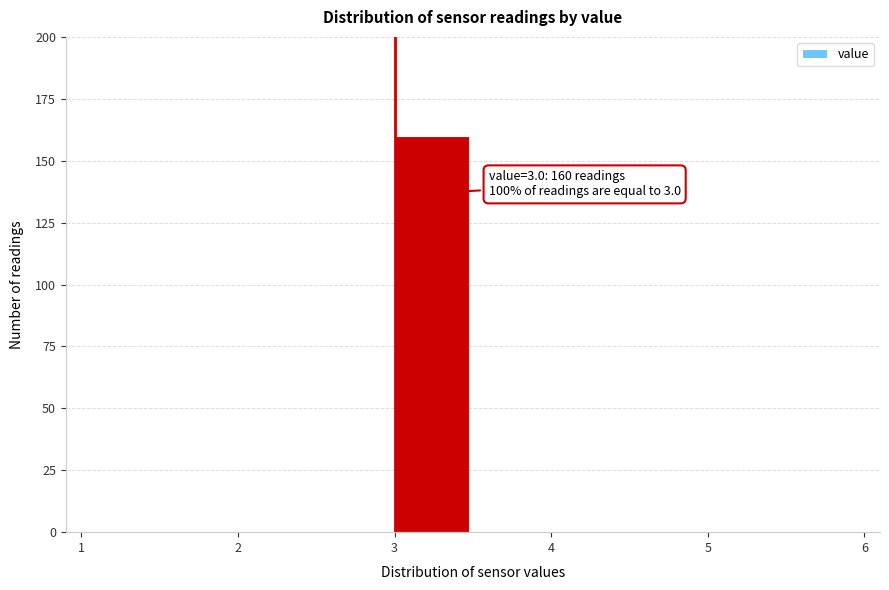

Which range on the x-axis has the tallest bar?

3.0 to 3.5